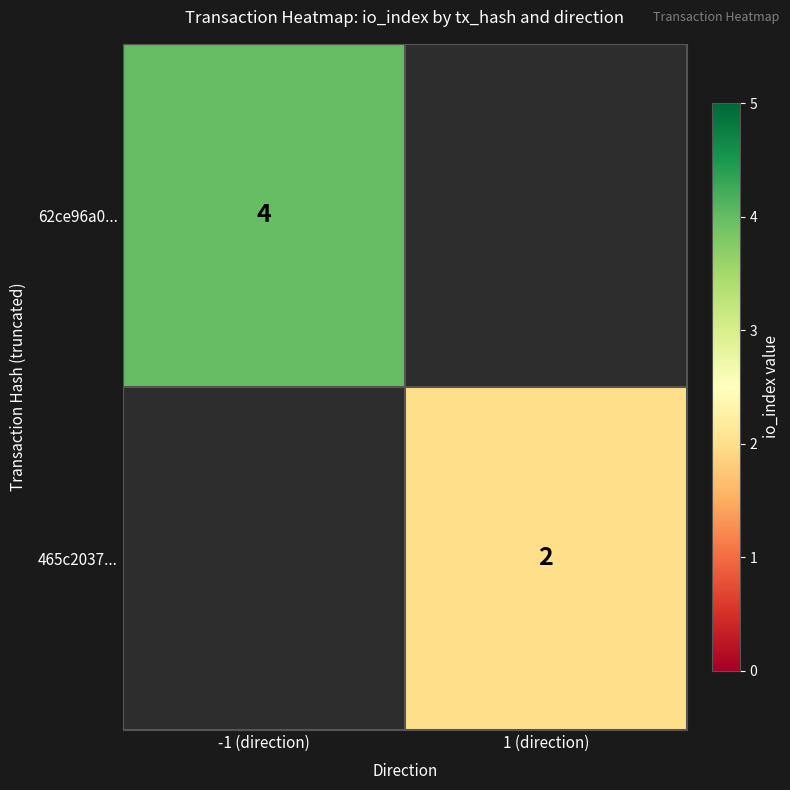

Which label corresponds to the largest value in the chart?

-1 (direction)